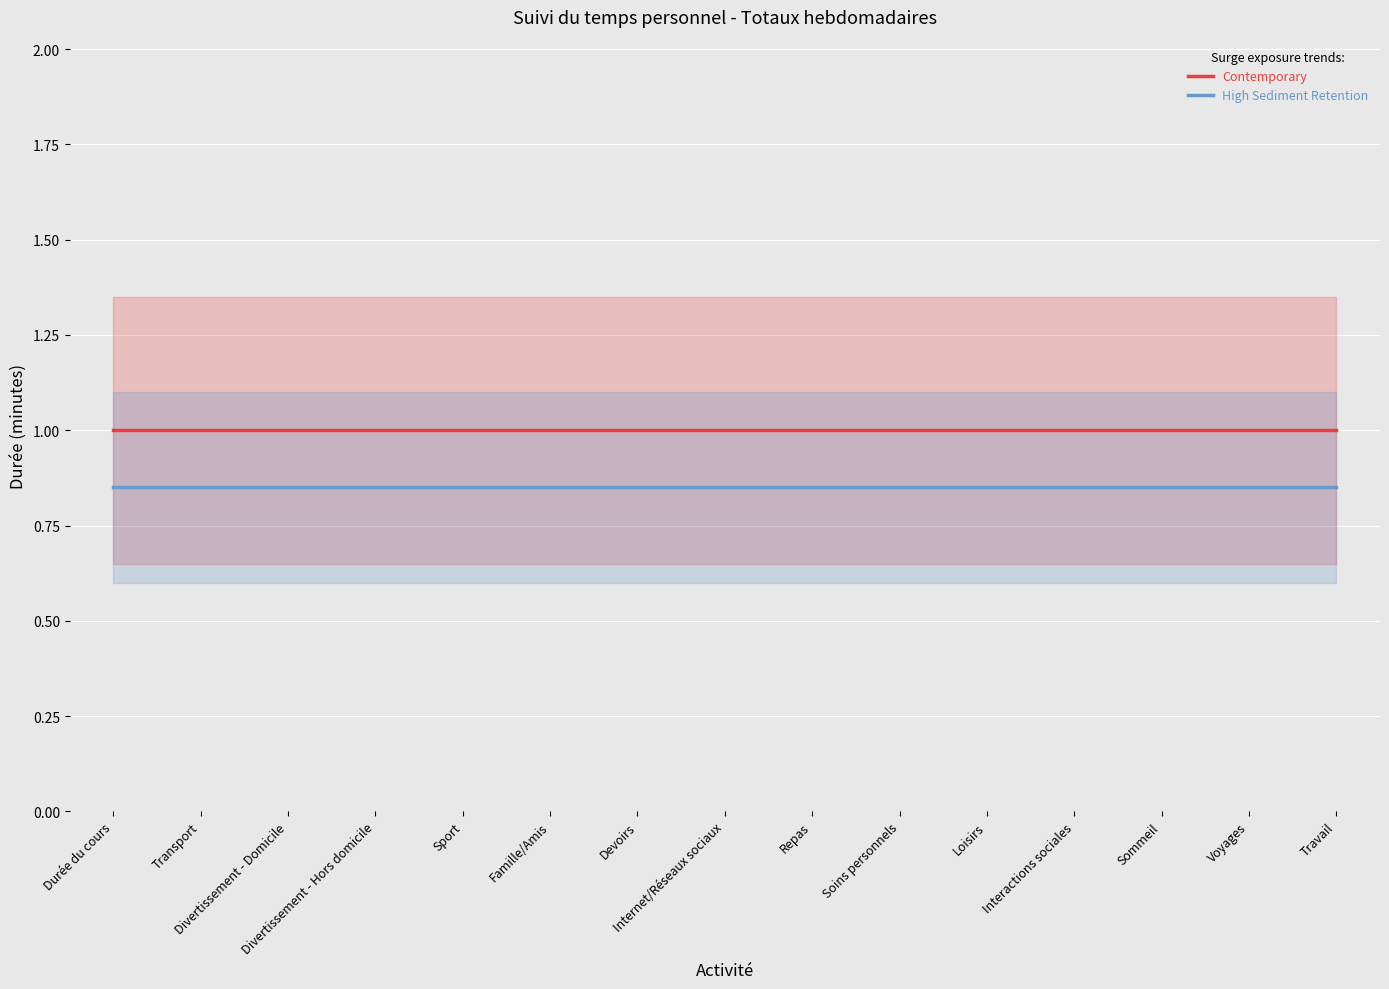

What position from the left is Divertissement - Hors domicile?

4